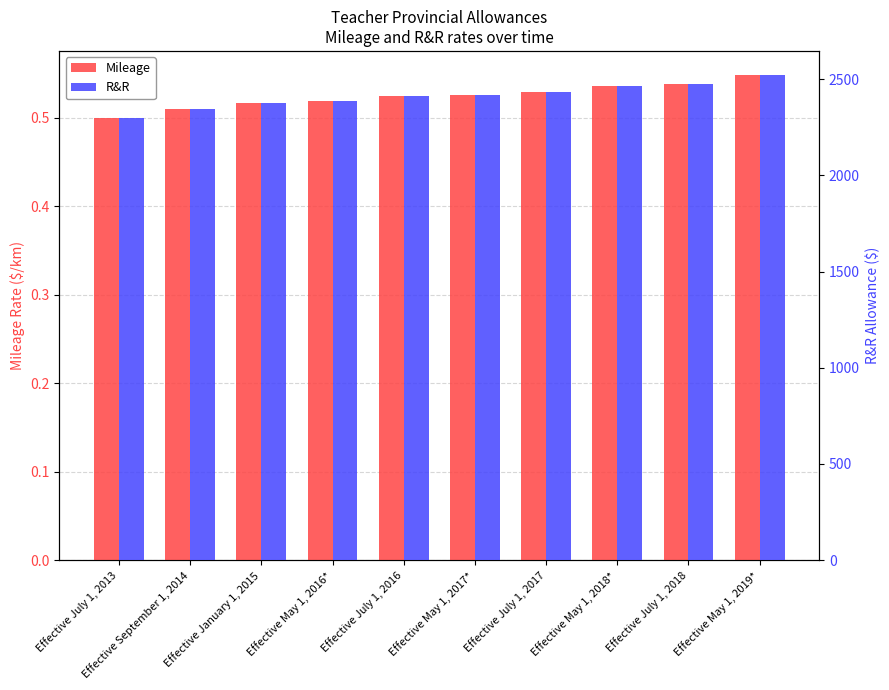

Where does the R&R series first go above 2418?

Effective May 1, 2017*